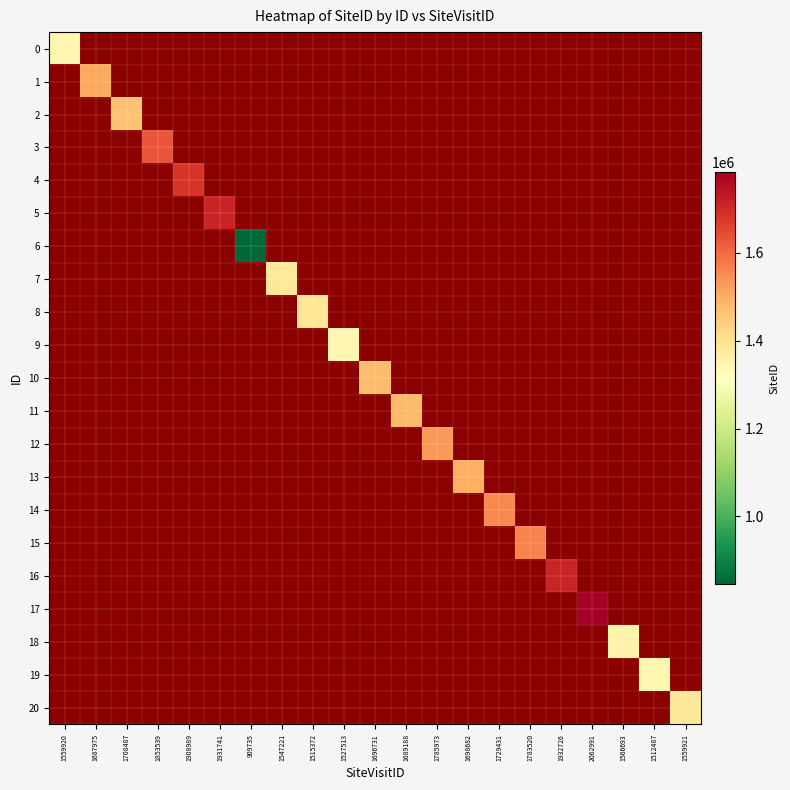

Is the value of 9 at 1783520 greater than the value of 3 at 1908989?

No